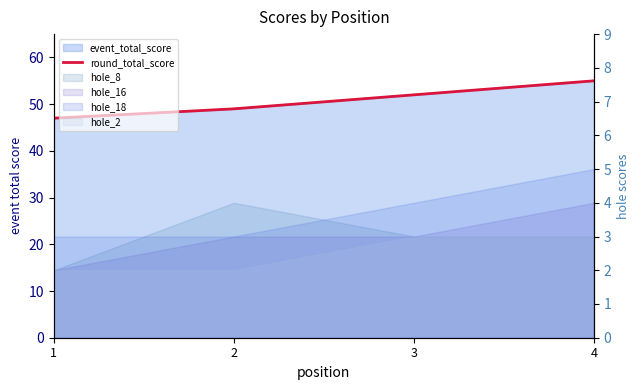

At which label does the data first exceed 52?

4